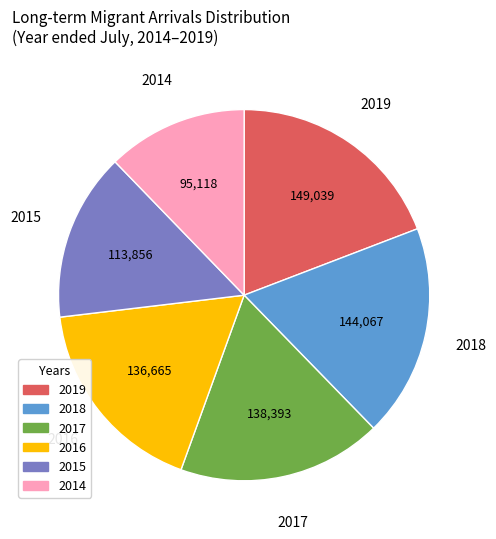

The 2018 slice represents 19% of the pie. True or false?

True